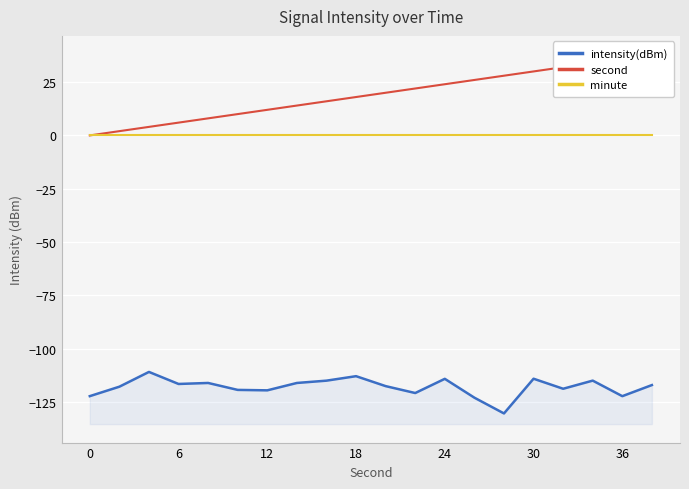

At how many categories does at least one series exceed 36?

1